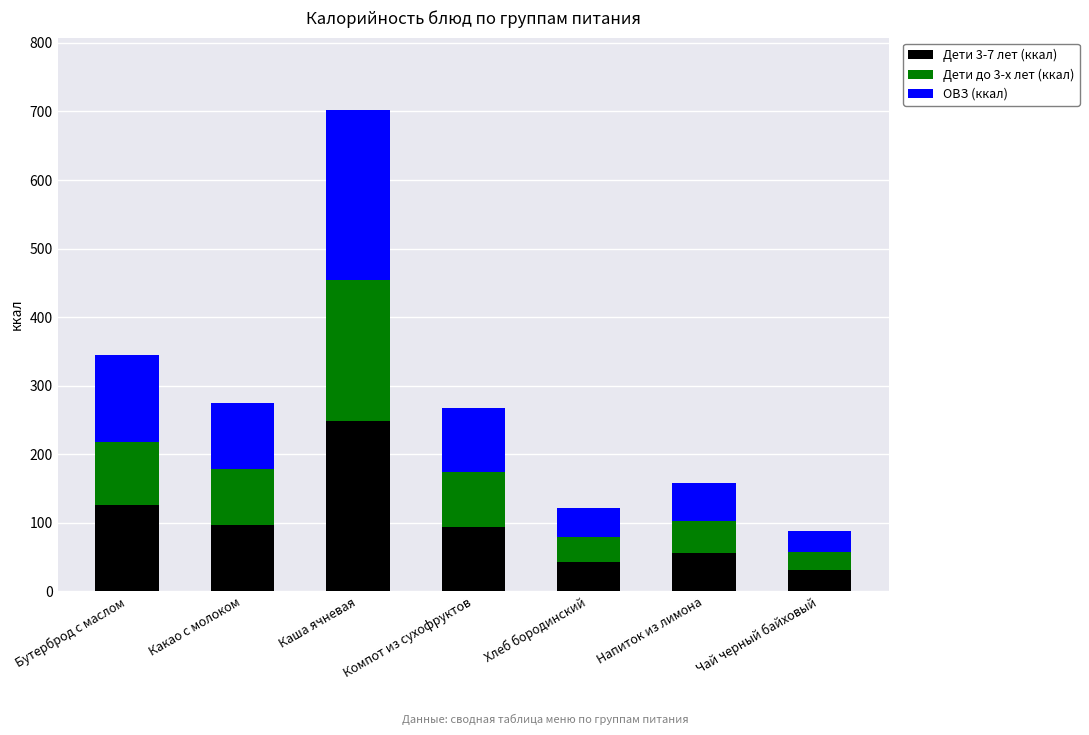

At which category is the sum across all series the highest?

Каша ячневая